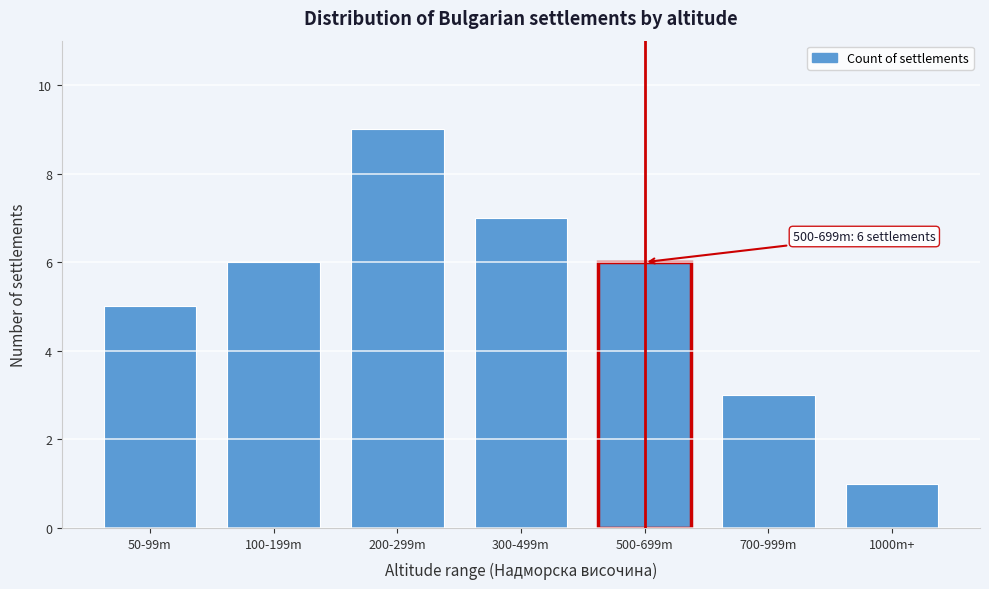

Reading left to right, what are all the values shown in this chart?

5	6	9	7	6	3	1